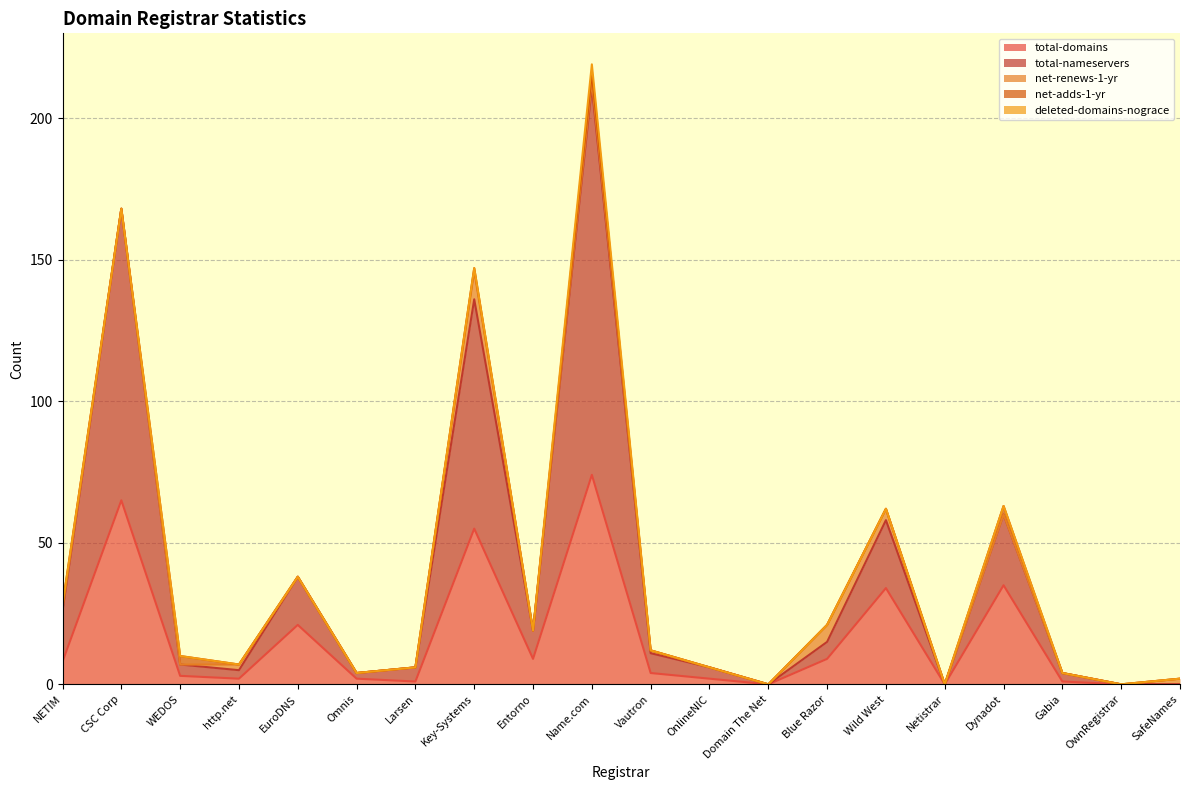

At how many categories does at least one series exceed 46?

3